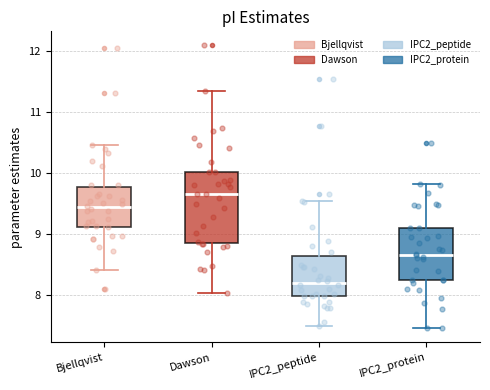

Reading left to right, read every box against the y-axis: the position of its median line, the range the box covers, and the ends of its whiskers. The values are not printed on the chart, so give them approximately, as read against the axis.

Bjellqvist: median 9.4, box 9.1 to 9.8, whiskers 8.4 to 10.5
Dawson: median 9.7, box 8.9 to 10.0, whiskers 8.0 to 11.3
IPC2_peptide: median 8.2, box 8.0 to 8.6, whiskers 7.5 to 9.5
IPC2_protein: median 8.7, box 8.2 to 9.1, whiskers 7.5 to 9.8